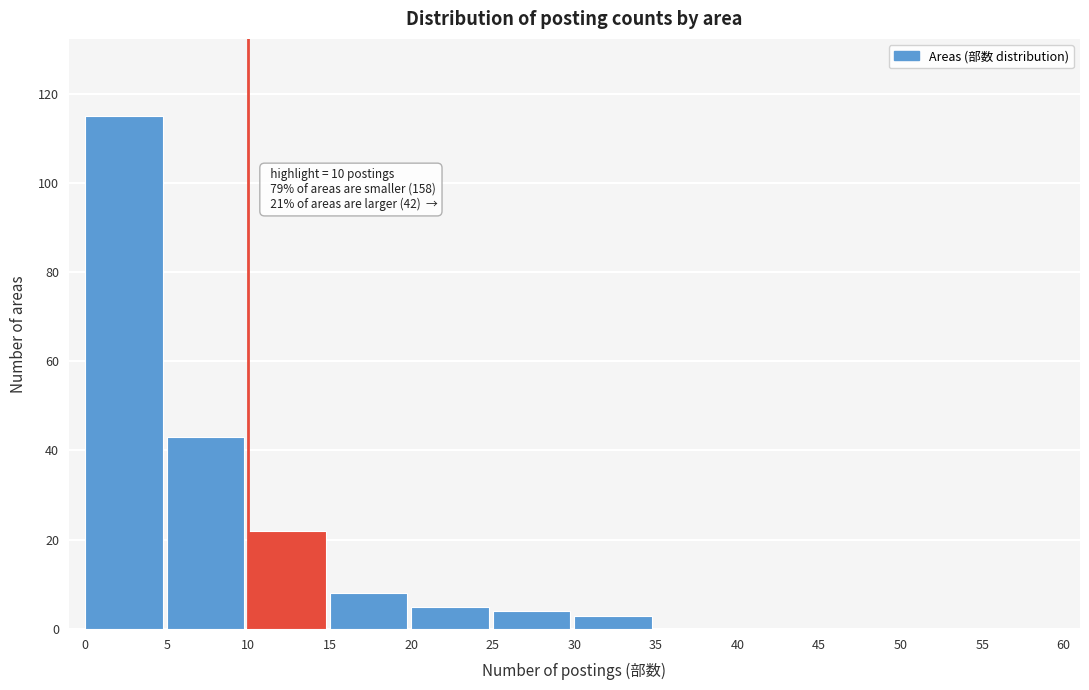

Over which range of the x-axis is the bar tallest?

0 to 5